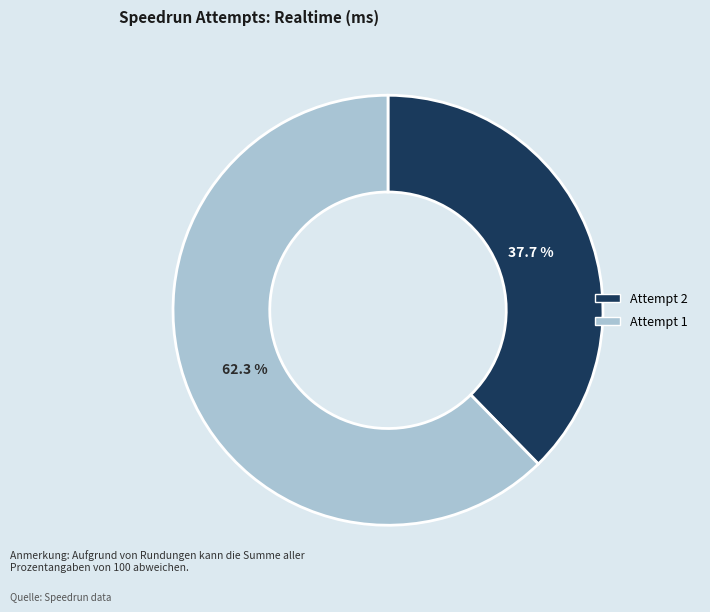

How many slices are in this pie chart?

2